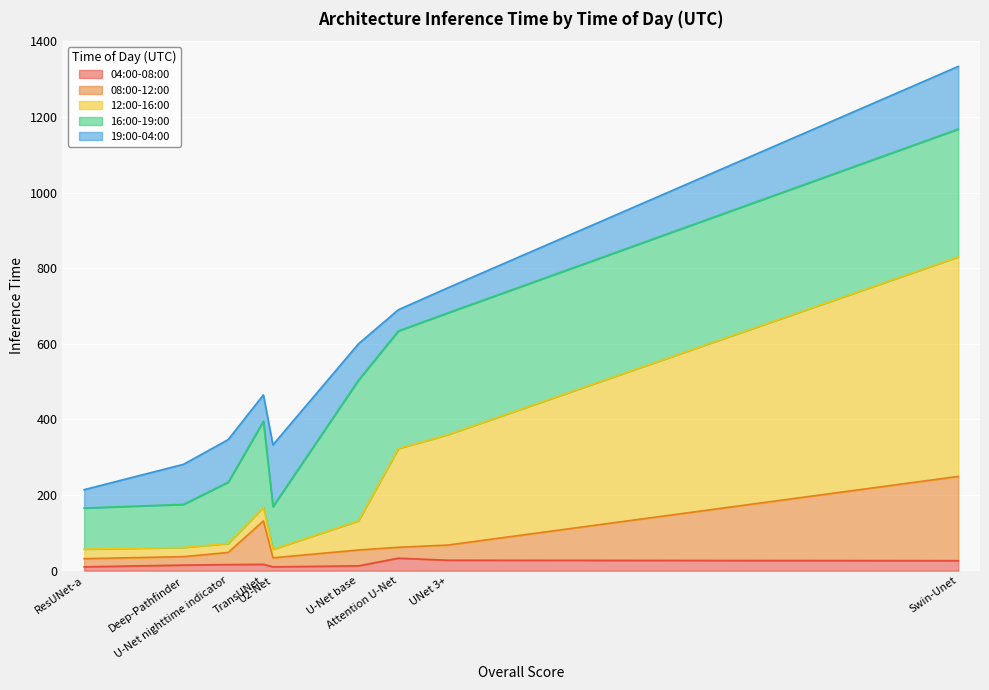

Where is 08:00-12:00 nearest to the value 140?

TransUNet